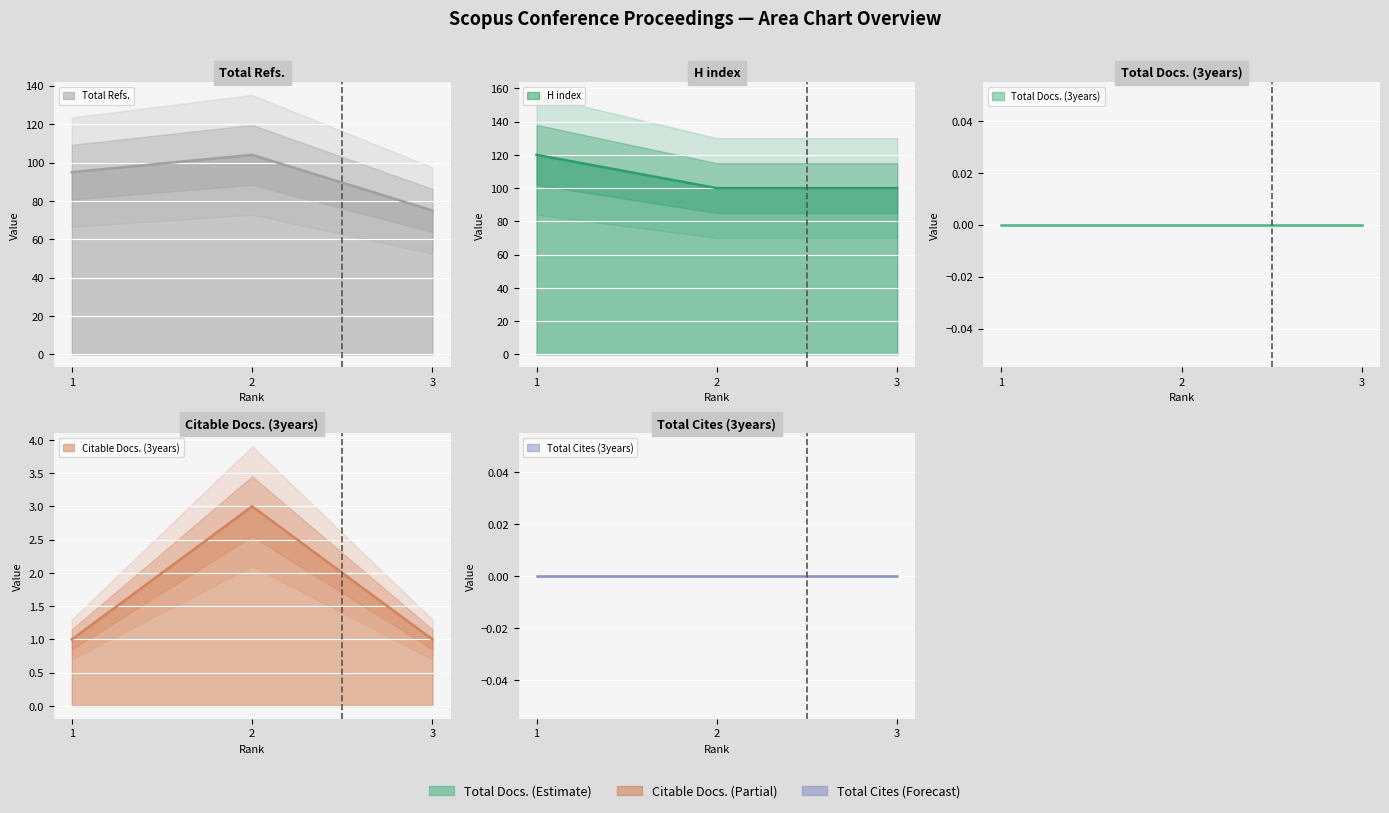

Which series changed the most between 1 and 2?

H index